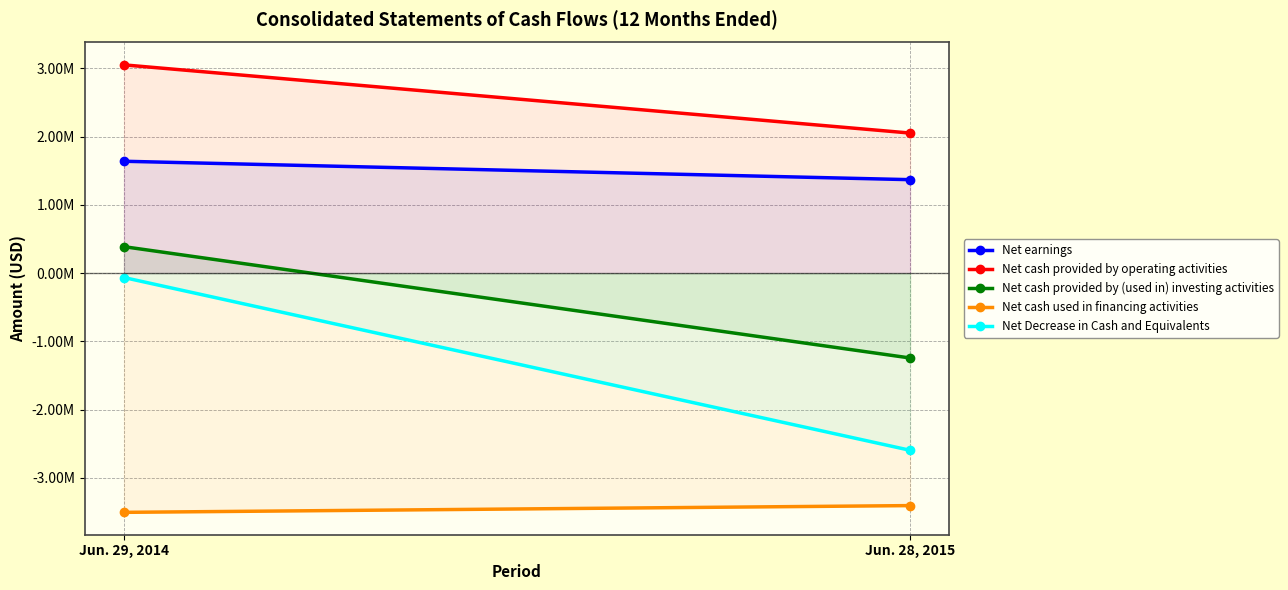

What is the sum of all Net cash used in financing activities values?

-6911409